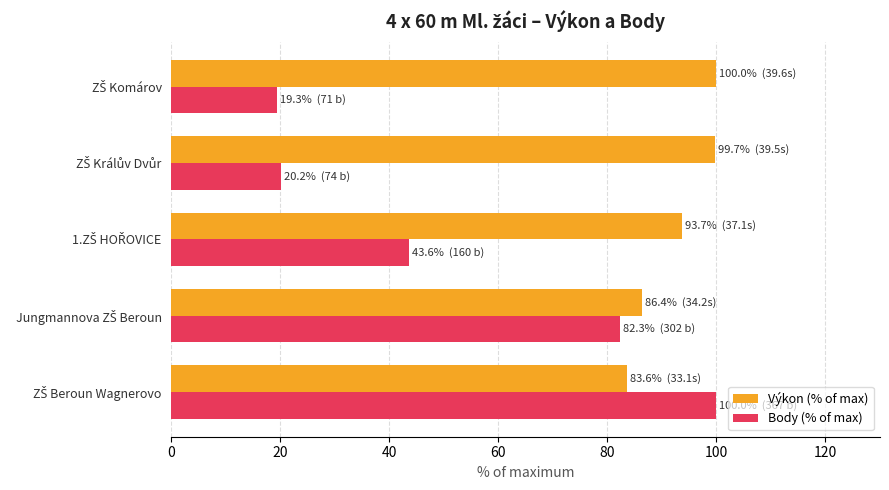

What is the highest value of the Body (% of max) series?

100.0